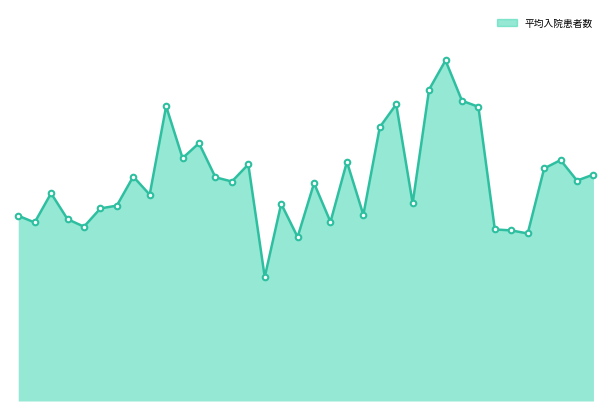

Reading left to right, what are all the values shown in this chart?

北海道=143.2	青森県=138.0	岩手県=160.5	宮城県=140.5	秋田県=134.7	山形県=148.8	福島県=151.0	茨城県=173.4	栃木県=159.5	群馬県=227.8	埼玉県=187.7	千葉県=199.2	東京都=172.9	神奈川県=169.6	新潟県=182.9	富山県=95.8	石川県=152.4	福井県=126.7	山梨県=168.4	長野県=138.4	岐阜県=184.9	静岡県=143.9	愛知県=211.6	三重県=229.3	滋賀県=152.8	京都府=240.7	大阪府=263.2	兵庫県=232.1	奈良県=227.4	和歌山県=132.6	鳥取県=131.8	島根県=129.5	岡山県=179.7	広島県=186.2	山口県=170.3	徳島県=175.0